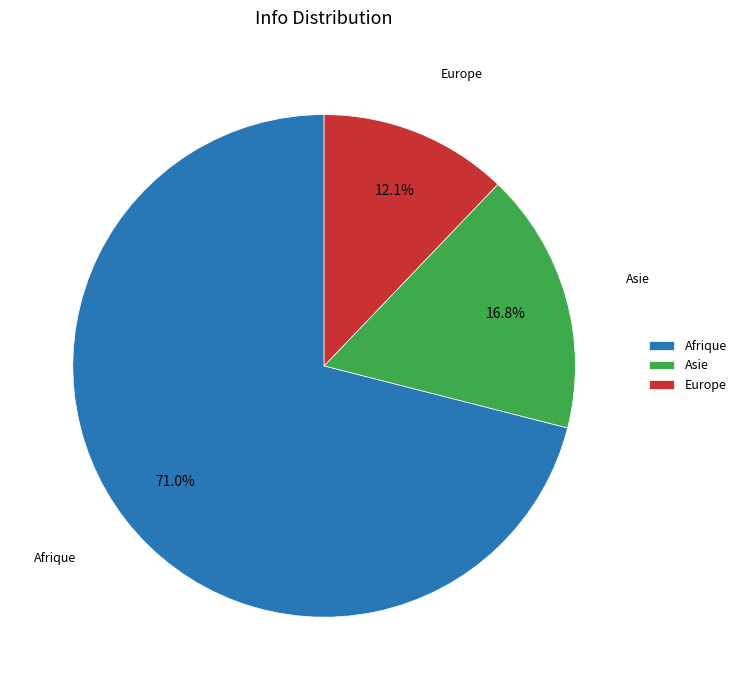

Do Europe and Asie together represent more than half of the pie?

No